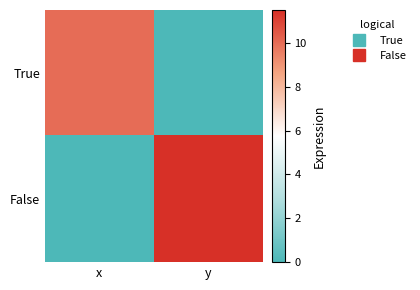

At which category is the sum across all series the highest?

y